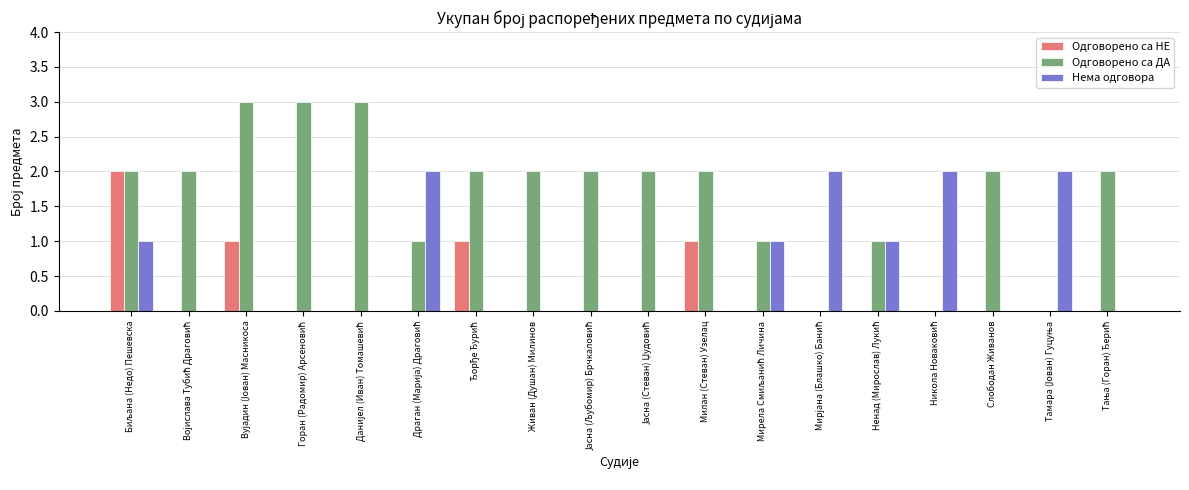

What is the greatest value displayed?

3